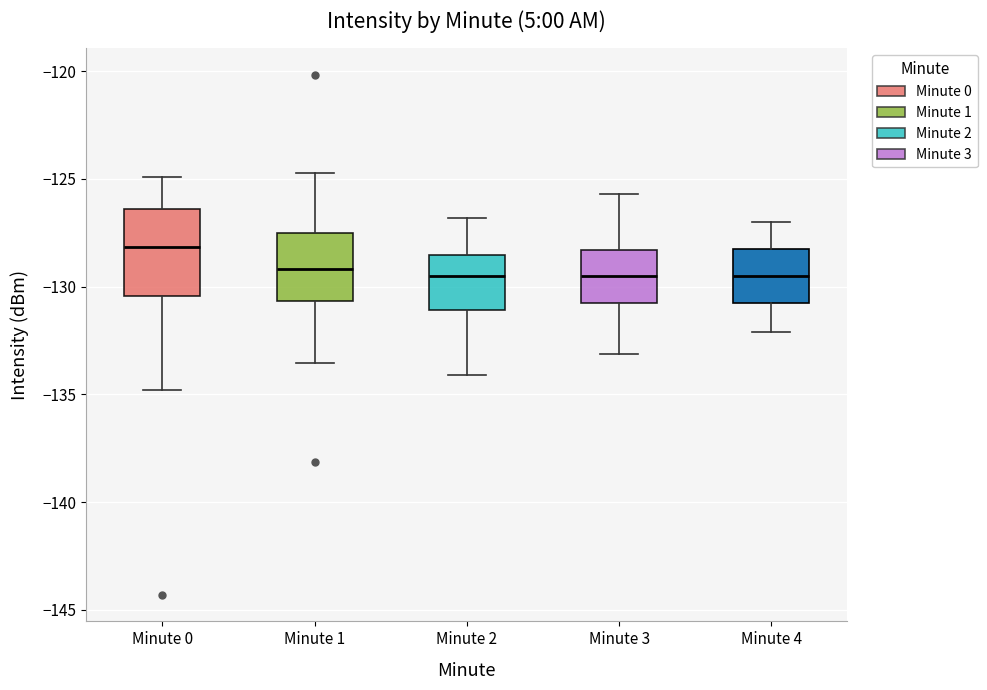

Reading left to right, read every box against the y-axis: the position of its median line, the range the box covers, and the ends of its whiskers. The values are not printed on the chart, so give them approximately, as read against the axis.

Minute 0: median -128.0, box -130.5 to -126.5, whiskers -135.0 to -125.0
Minute 1: median -129.0, box -130.5 to -127.5, whiskers -133.5 to -124.5
Minute 2: median -129.5, box -131.0 to -128.5, whiskers -134.0 to -127.0
Minute 3: median -129.5, box -131.0 to -128.5, whiskers -133.0 to -125.5
Minute 4: median -129.5, box -131.0 to -128.5, whiskers -132.0 to -127.0